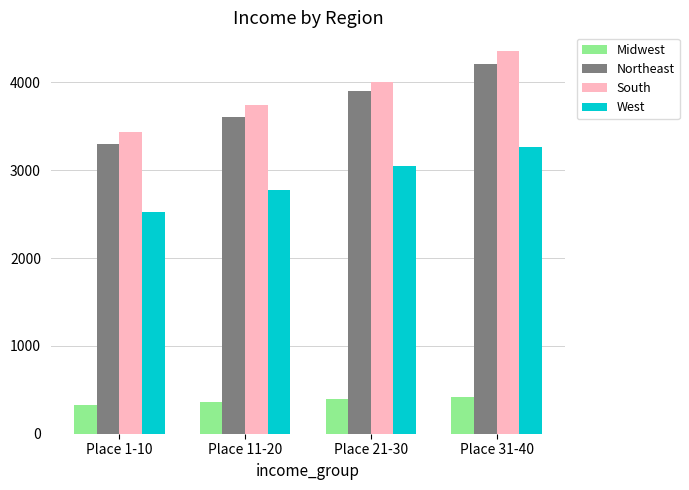

What is the highest value of the South series?

4351.3